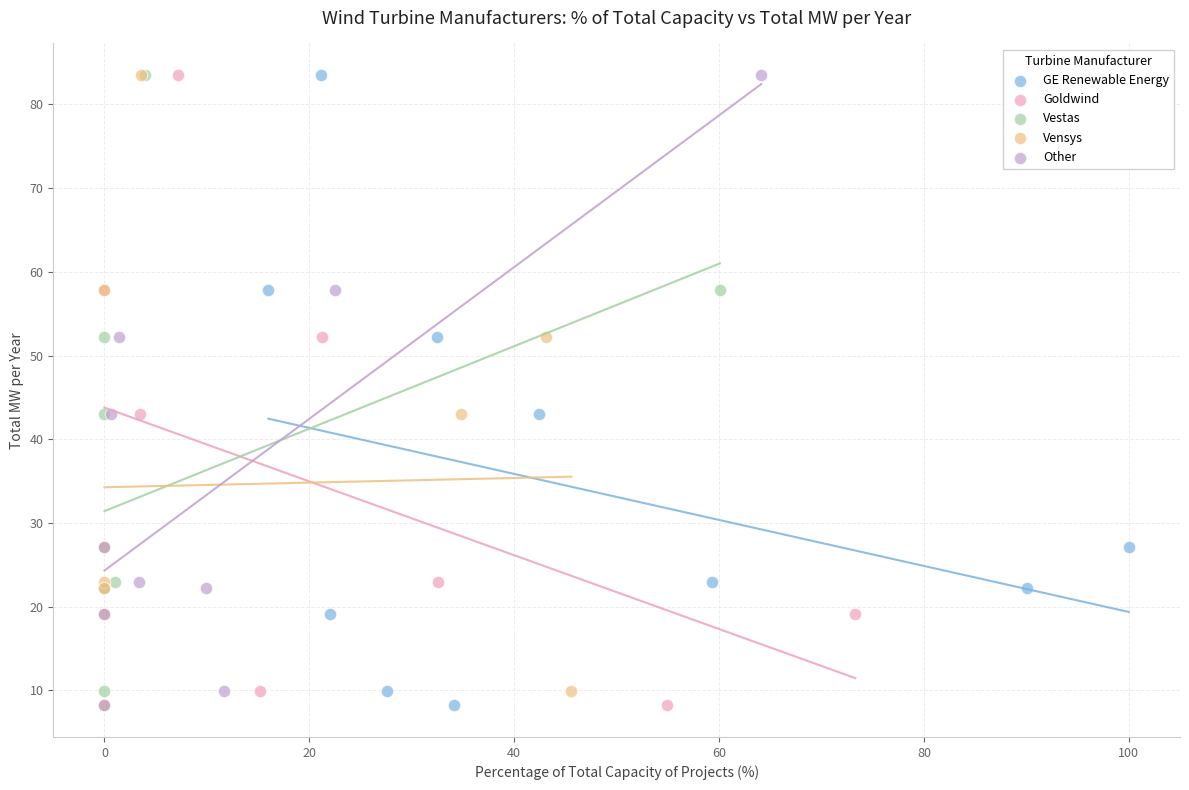

What are all the series names shown in the legend?

GE Renewable Energy, Goldwind, Vestas, Vensys, Other